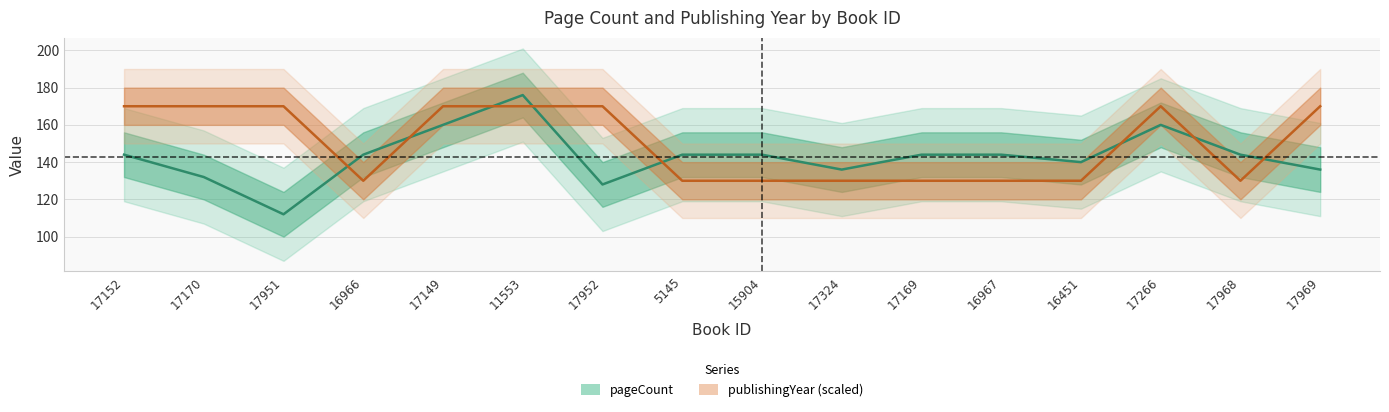

What is the difference between the highest and lowest values at 17968?

14